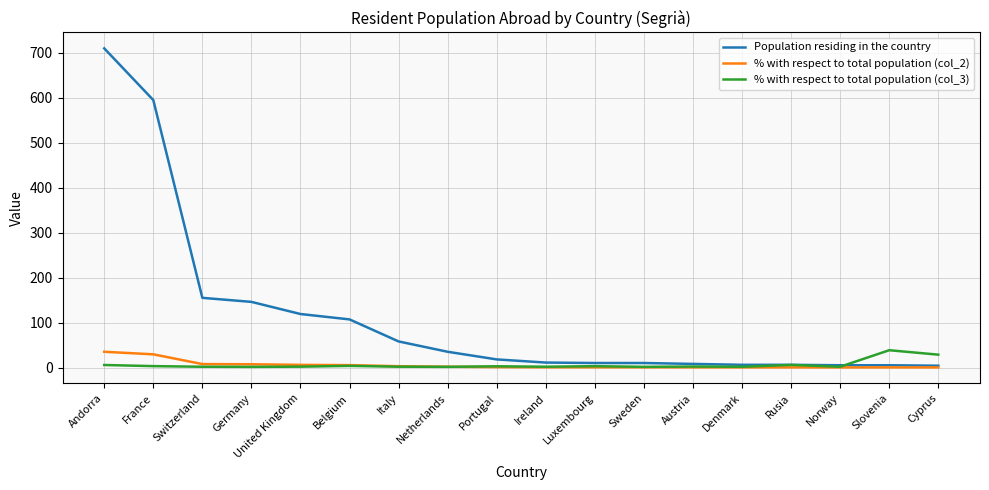

What are all the series names shown in the legend?

Population residing in the country, % with respect to total population (col_2), % with respect to total population (col_3)